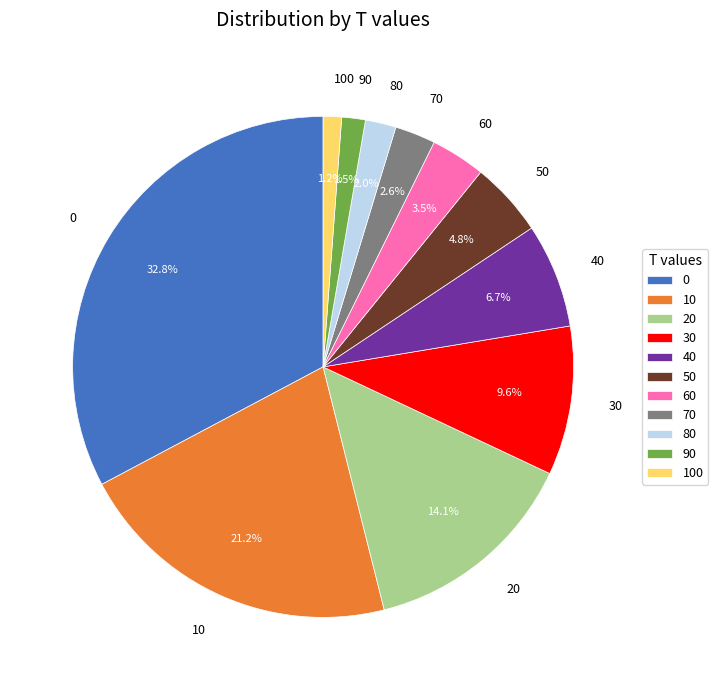

Between 20 and 30, which is larger?

20